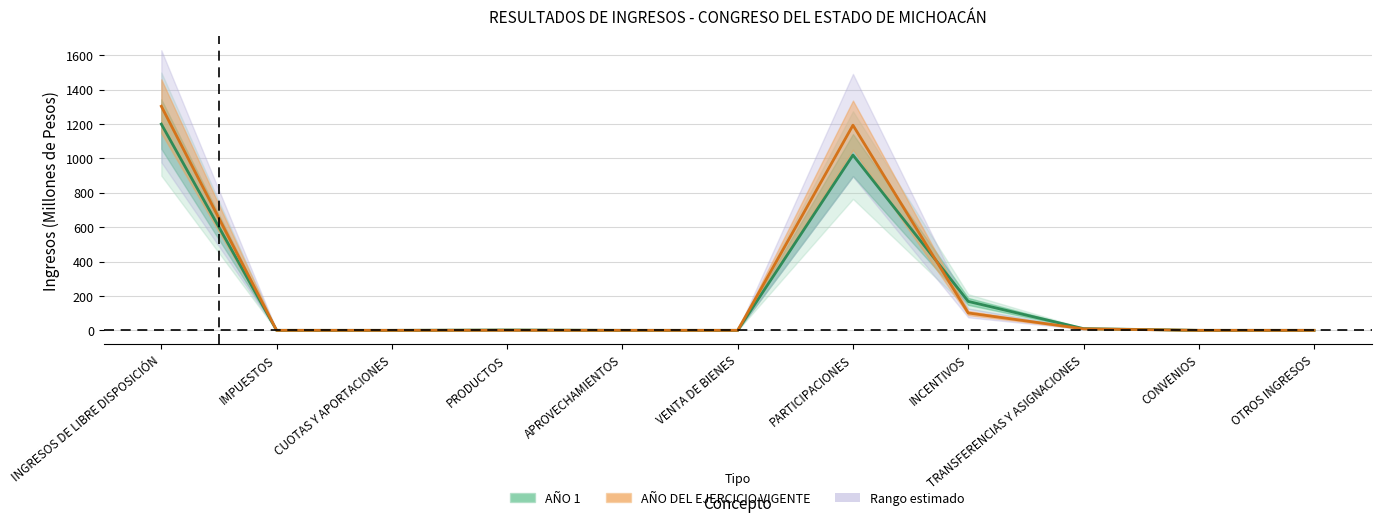

After their last crossing, which series has the higher values: AÑO 1 or AÑO DEL EJERCICIO VIGENTE?

AÑO 1